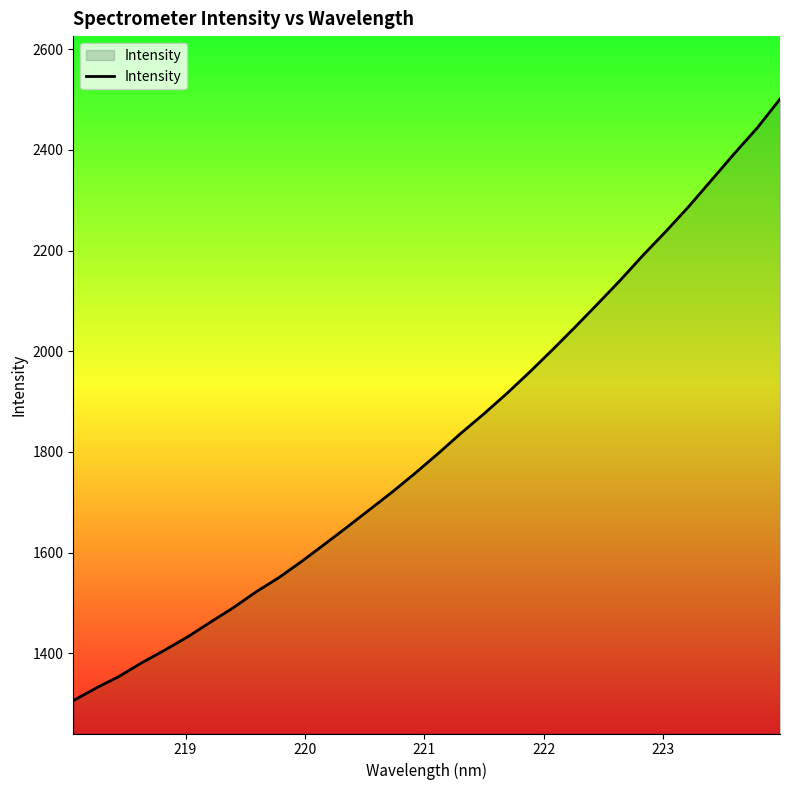

What is the greatest value displayed?

2501.2